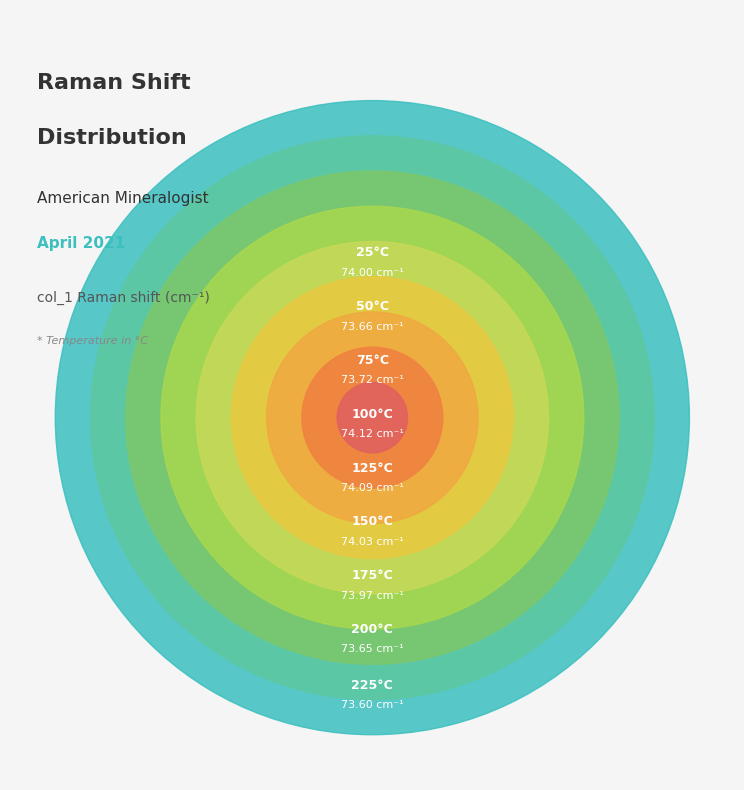

To the nearest percent, what percentage of the pie is 25°C?

11%